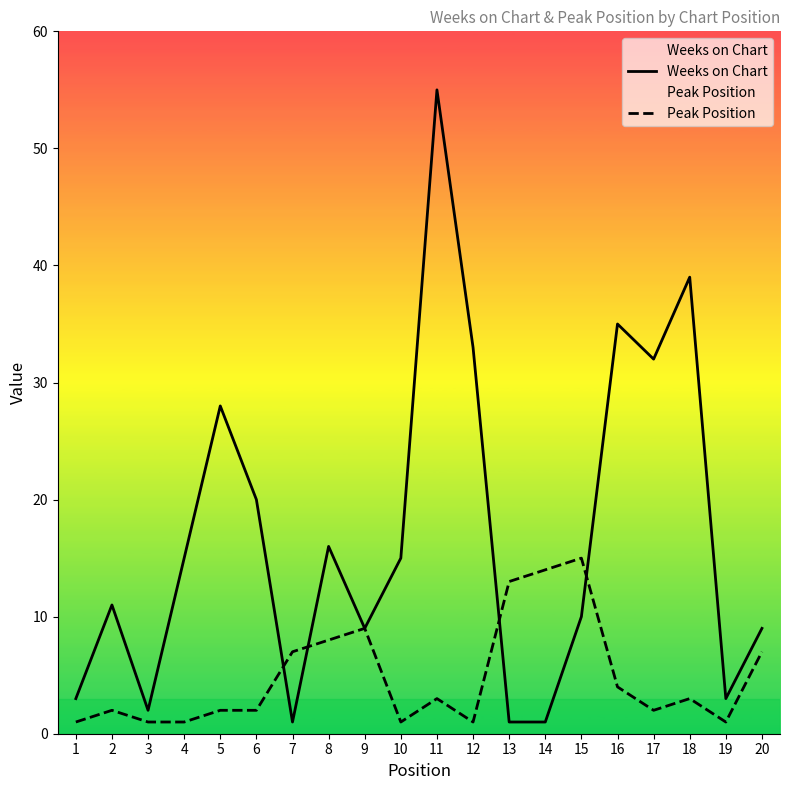

The Peak Position series shows 12 at 20. True or false?

False